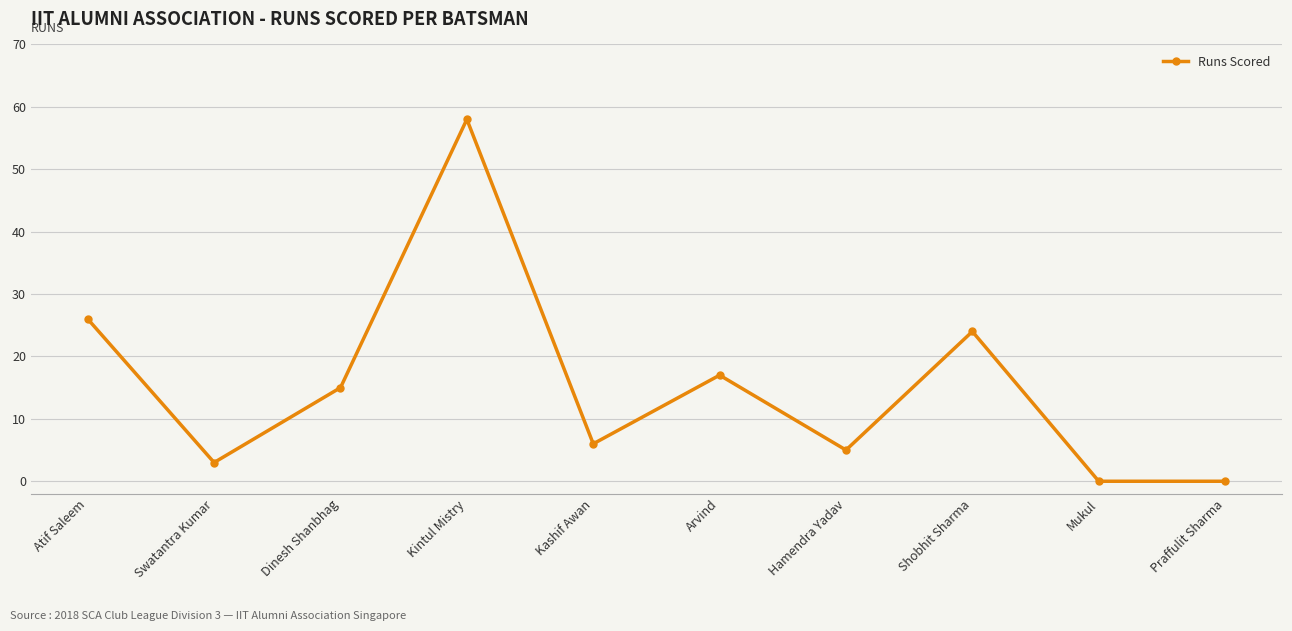

What is the average value?

15